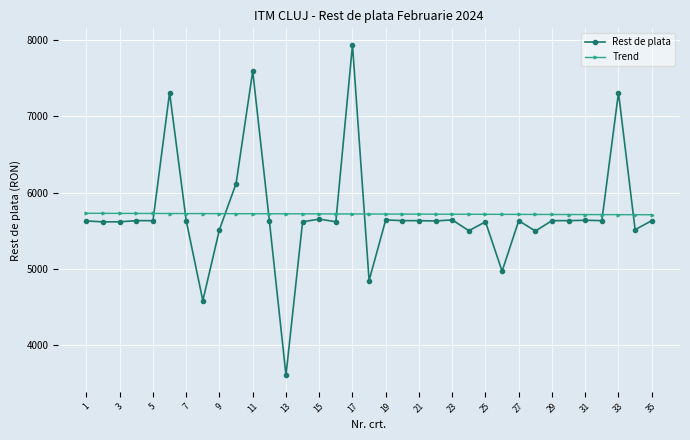

What is the highest value of the Rest de plata series?

7935.0